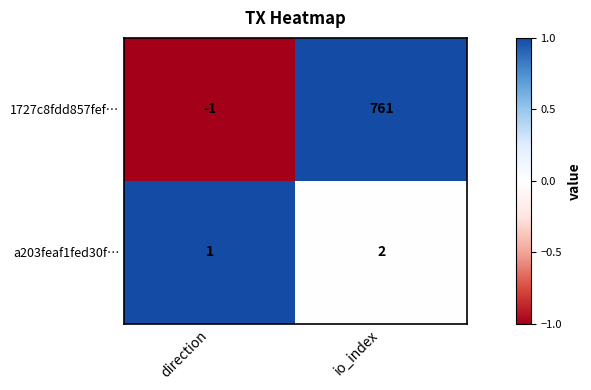

The value of 1727c8fdd857fef… at io_index is 259. True or false?

False